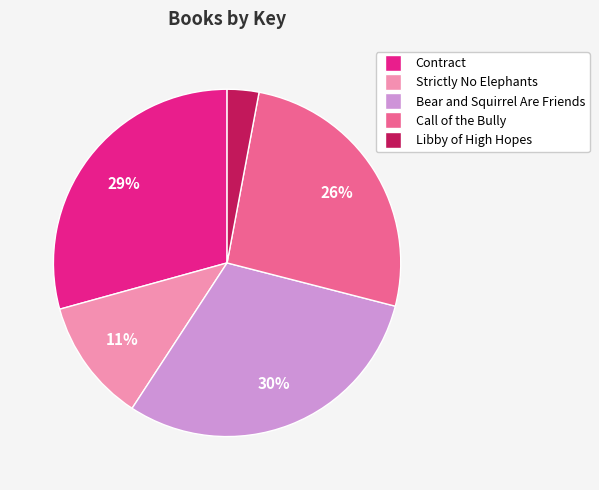

How many segments does this pie chart have?

5